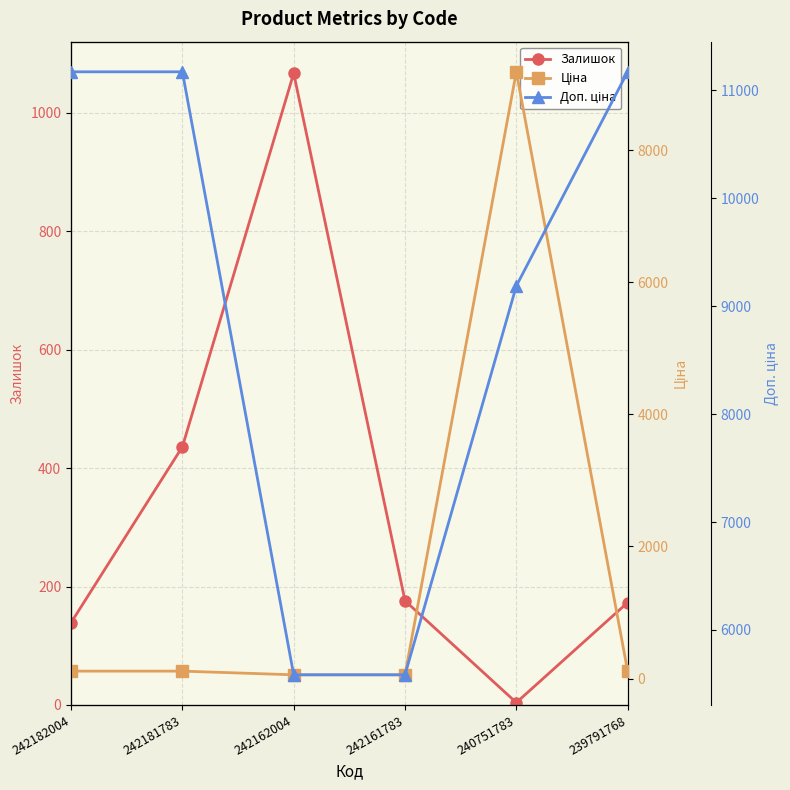

Which series ends up on top after the final intersection of Залишок and Ціна?

Залишок